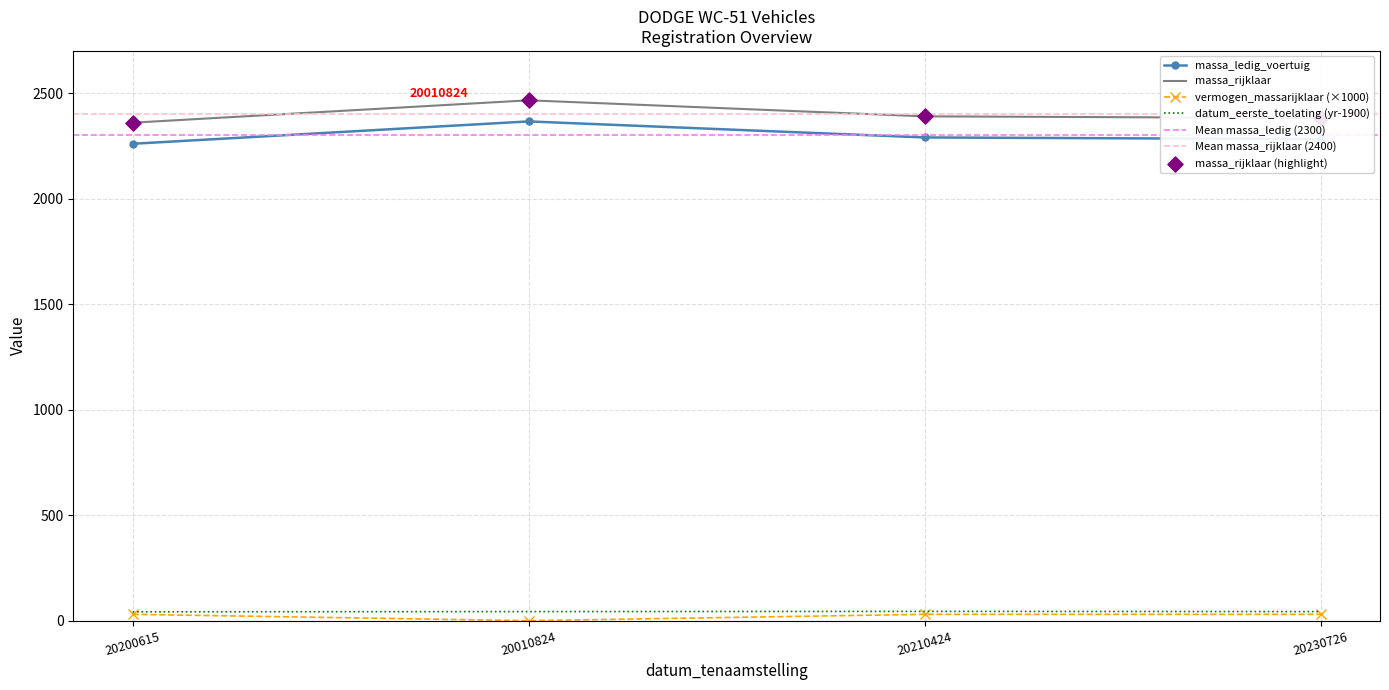

At how many categories does at least one series exceed 2437?

1